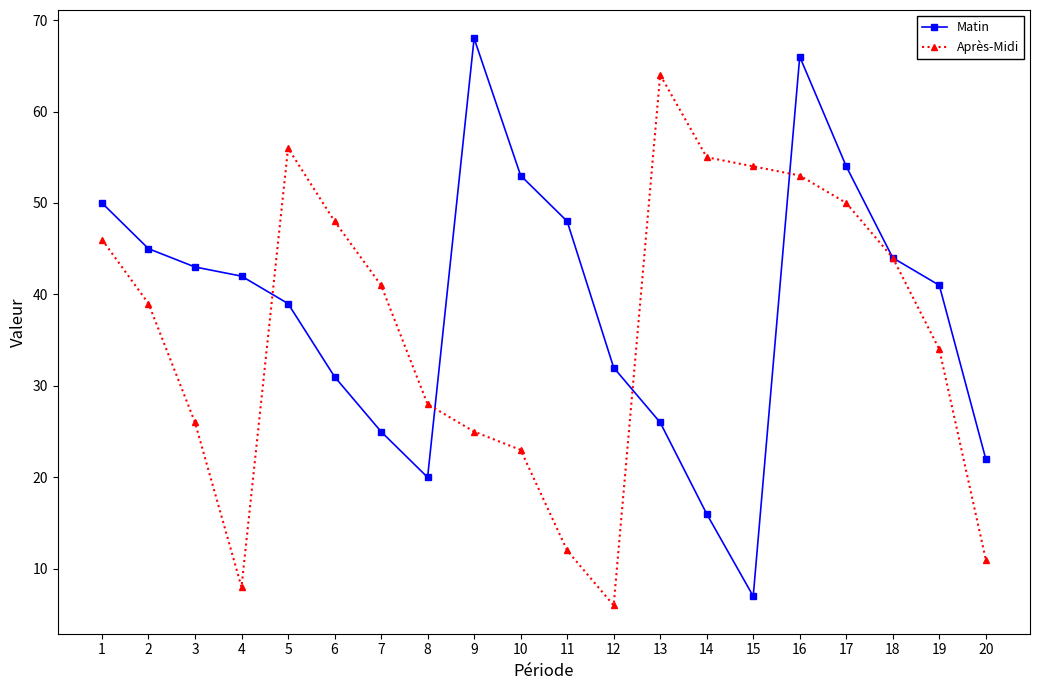

Rank the series at 15 from lowest to highest value.

Matin, Après-Midi